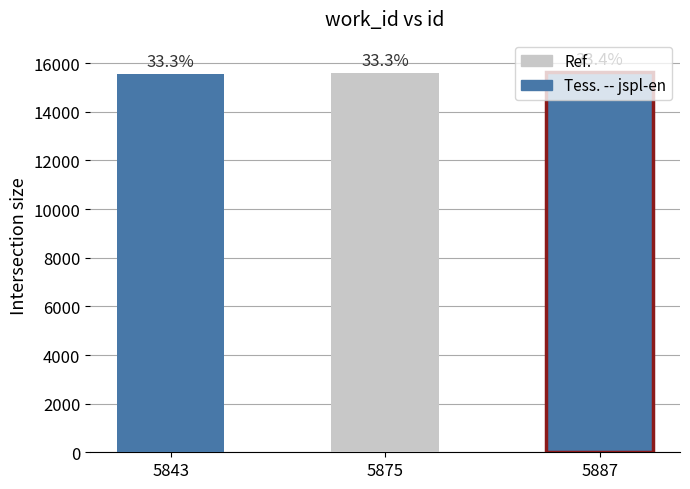

Rank the categories by value from highest to lowest.

5887, 5875, 5843